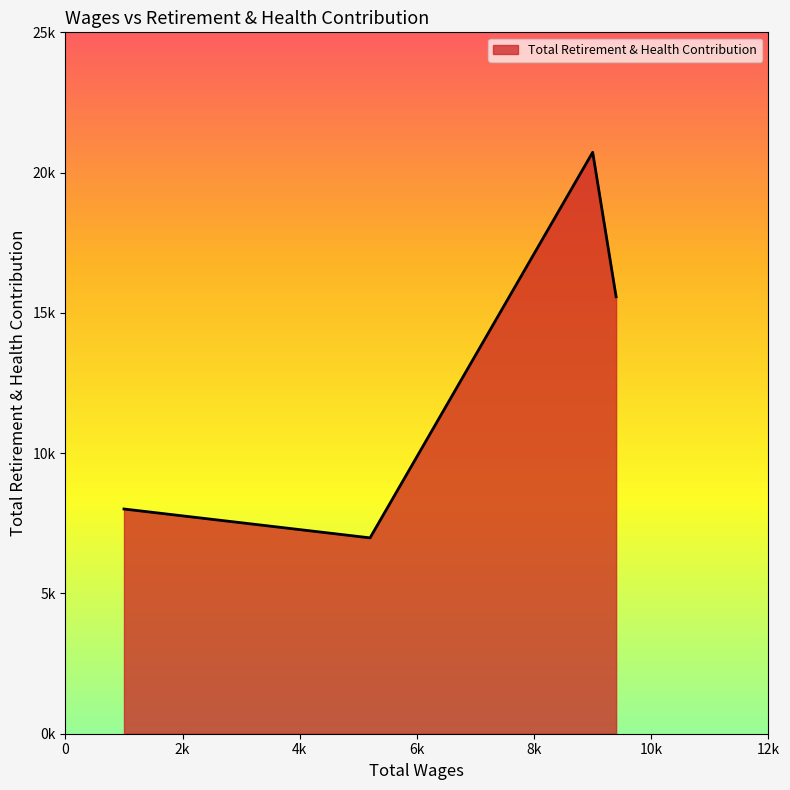

Is this an area chart (filled region under the line)?

Yes